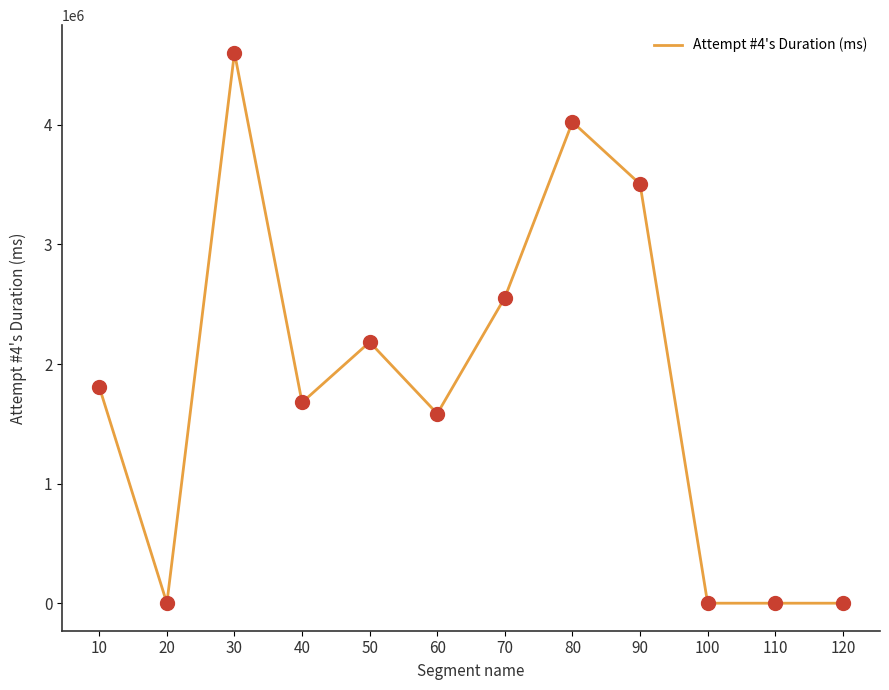

What is the change in value from 60 to 100?

-1585051